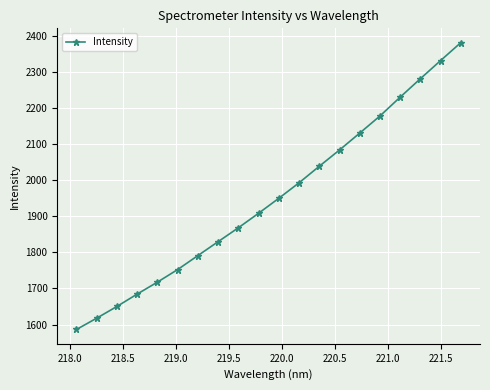

Reading left to right, list all the values displayed in this chart.

1586.4	1617.7	1650.2	1684.5	1717.6	1752.4	1791.1	1829.6	1868.1	1908.3	1949.8	1992.7	2038.4	2083.5	2130.3	2177.7	2229.9	2280.9	2331.2	2380.8